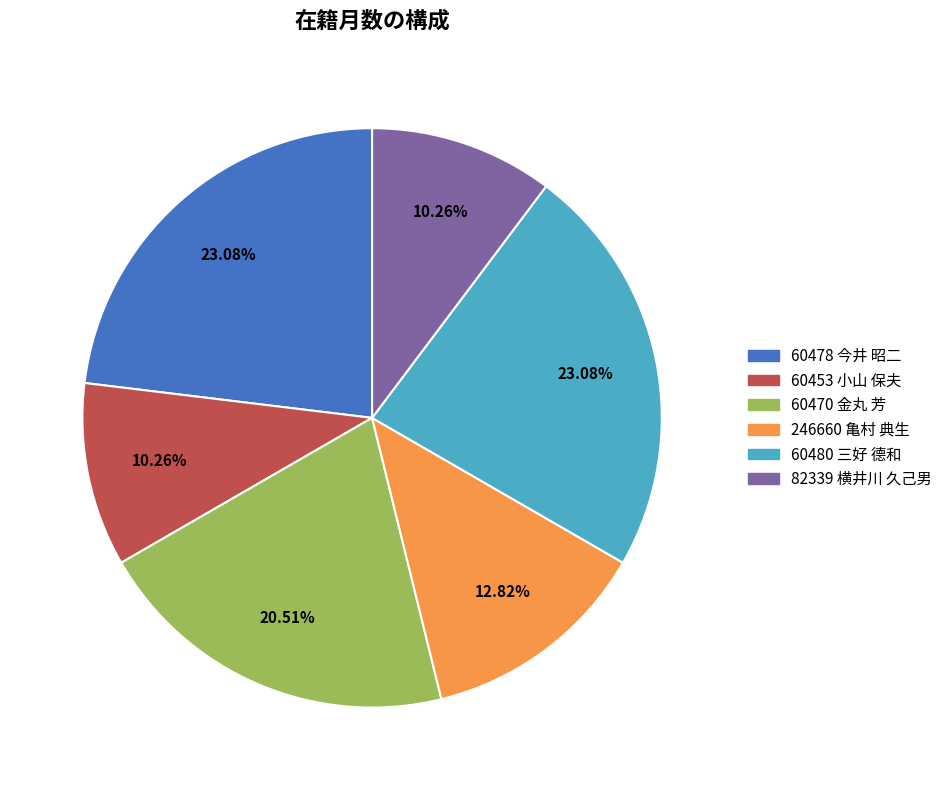

Is there a majority slice in this chart?

No